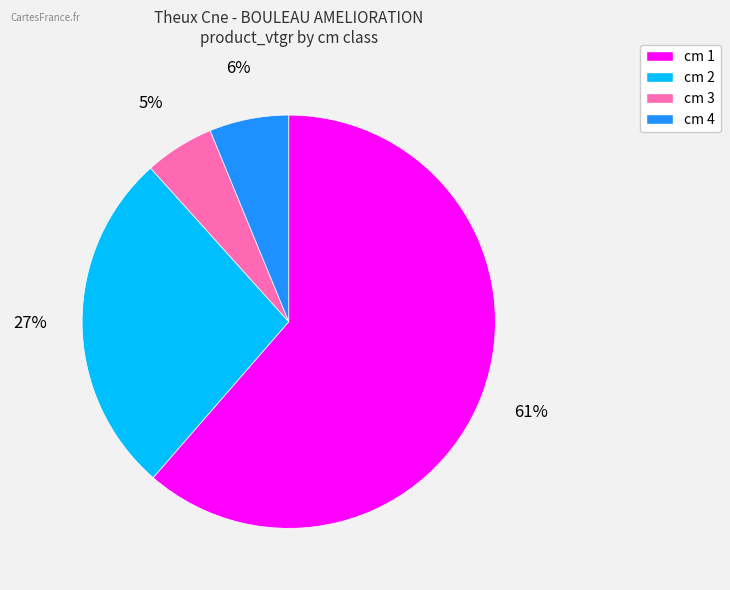

Does any single category account for the majority?

Yes